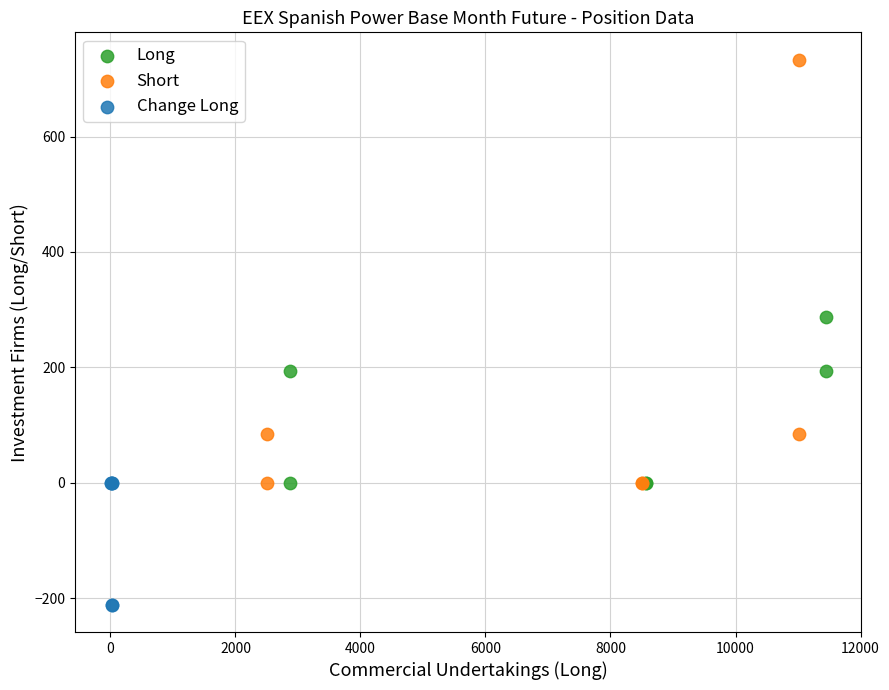

What are all the series names shown in the legend?

Long, Short, Change Long